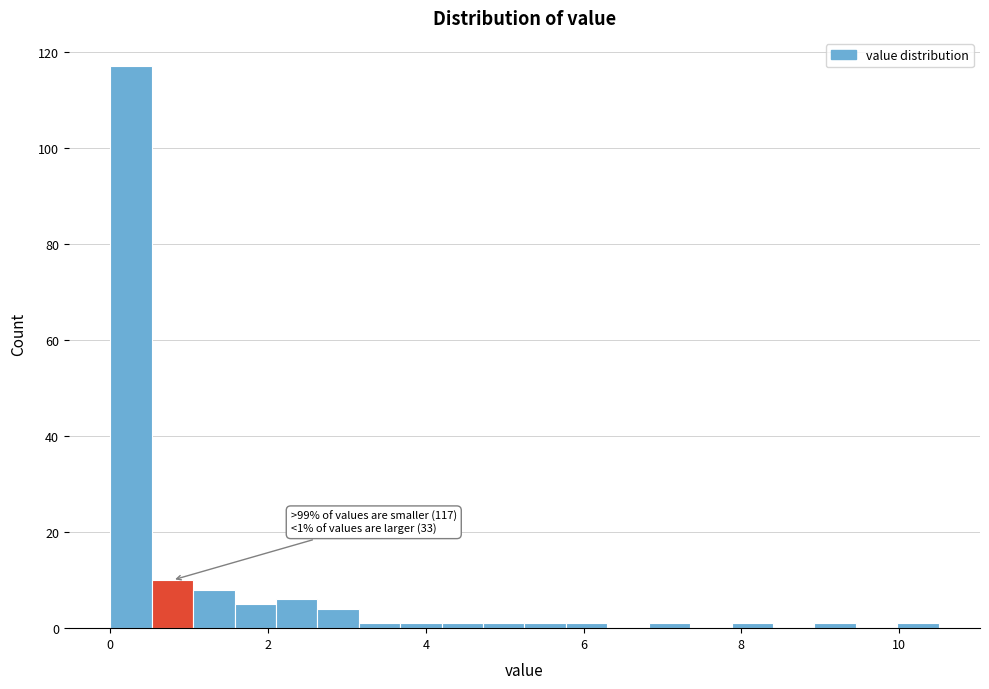

Around what value on the x-axis is the tallest bar? Give the approximate position of its centre, as read against the axis.

0.2